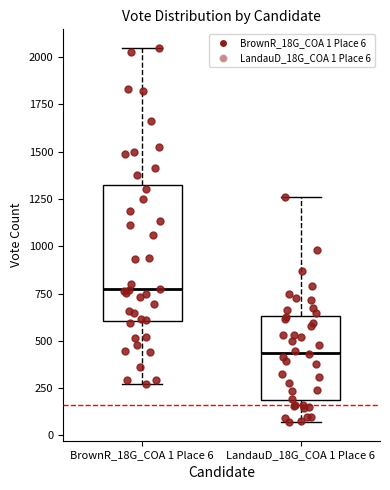

Which box has the highest median line?

BrownR_18G_COA 1 Place 6